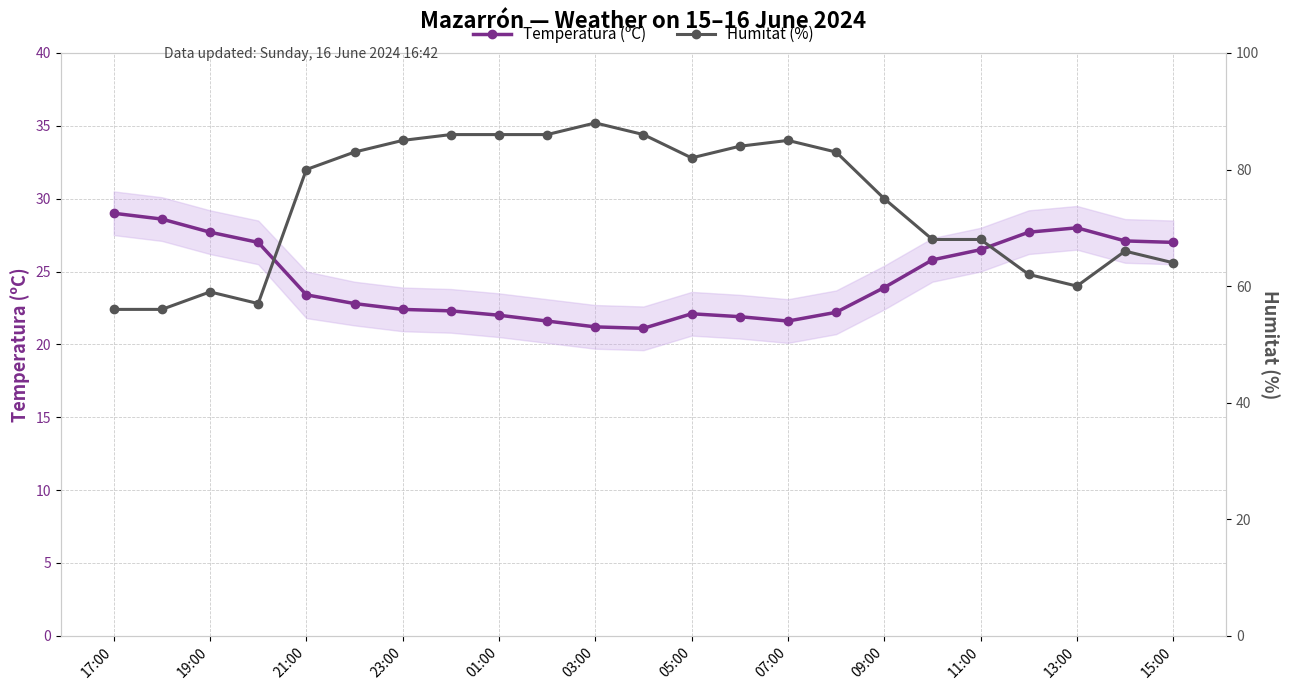

Is it true that Temperatura (ºC) equals 38.3 at 09:00?

False